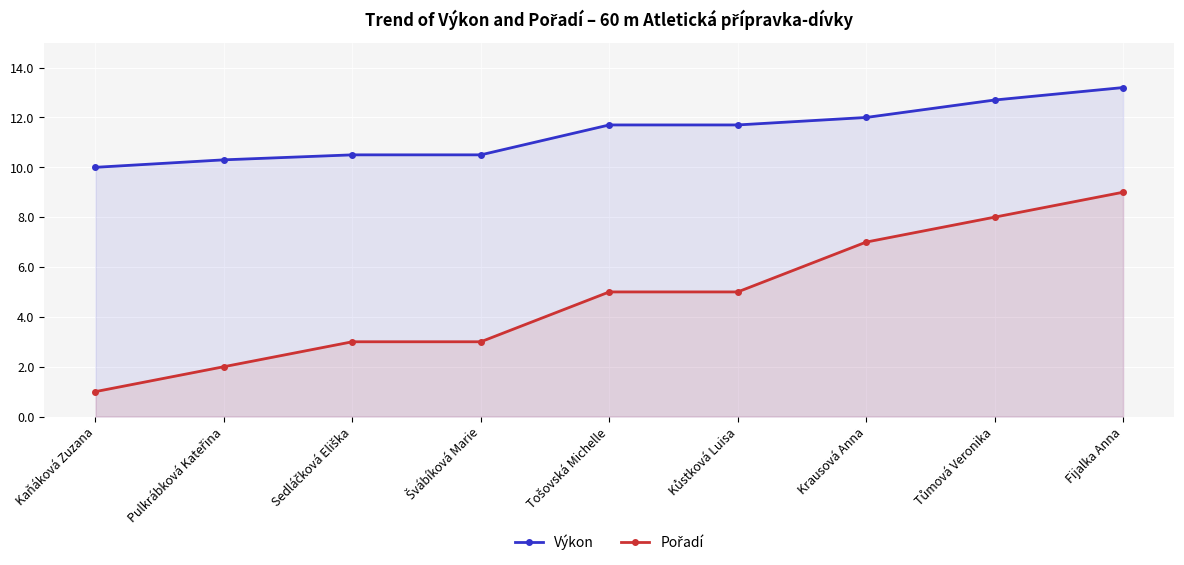

True or false: Výkon and Pořadí intersect in this chart.

False